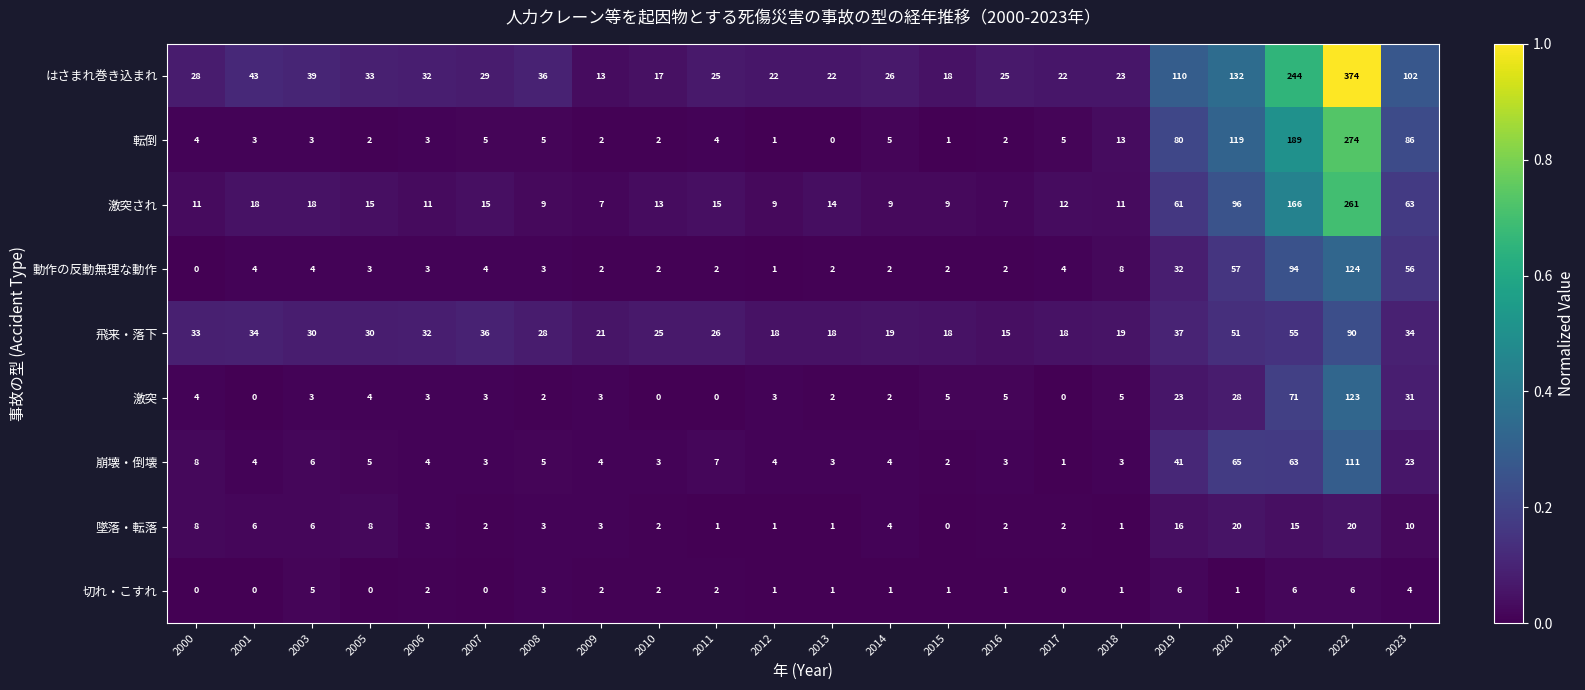

The value of 飛来・落下 at 2005 is 54. True or false?

False